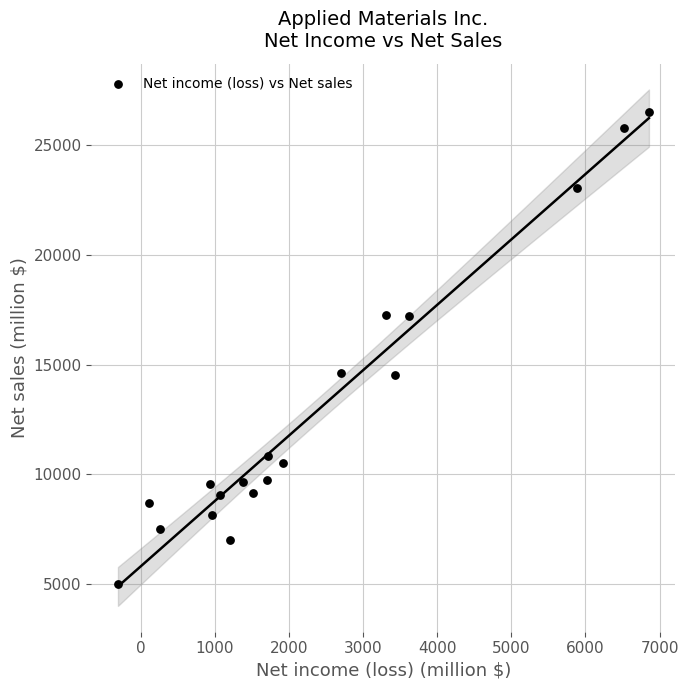

What is the range of X values (max minus min)?

7161